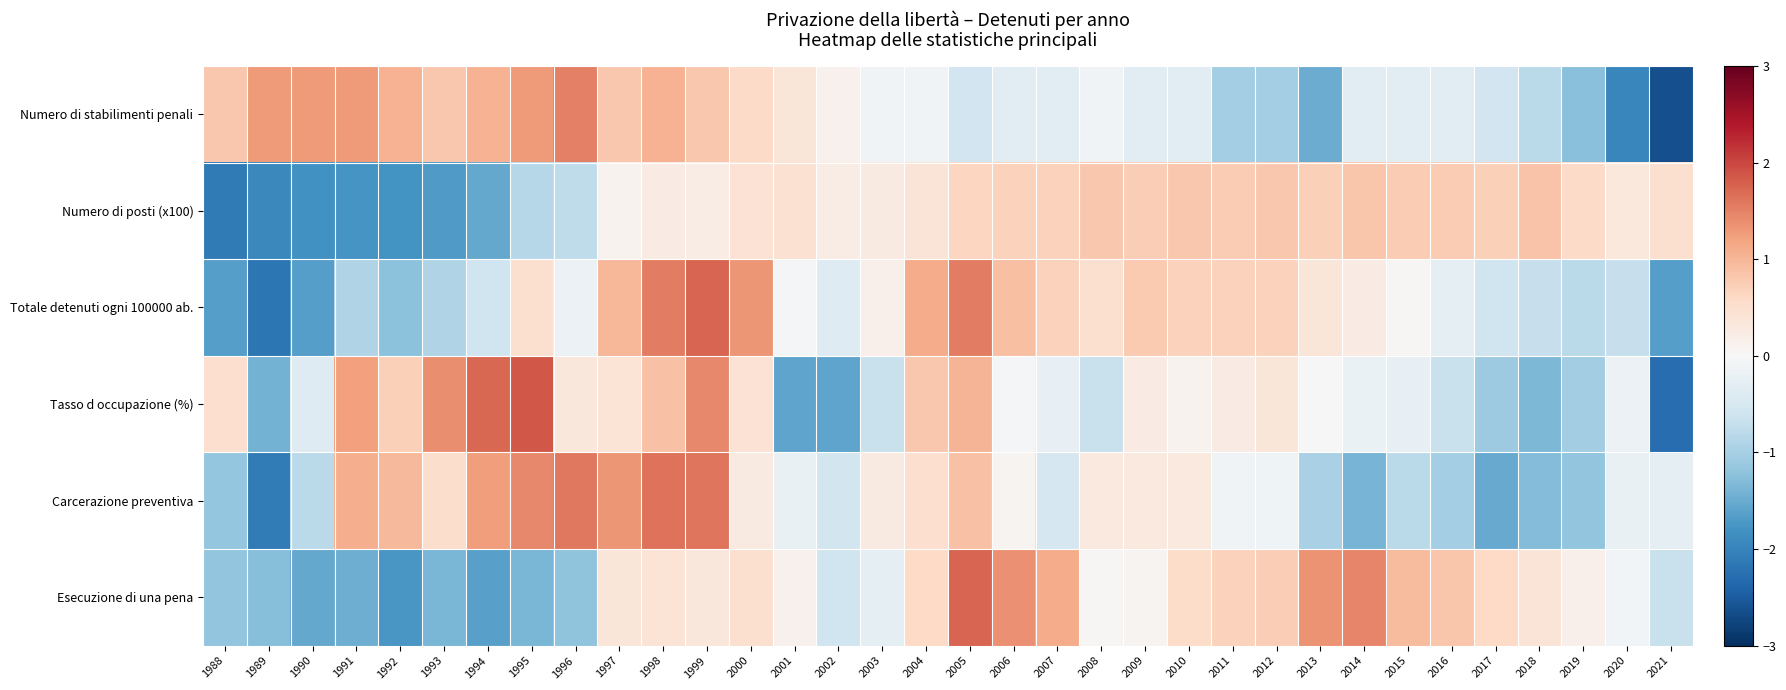

Which label corresponds to the largest value in the chart?

1995